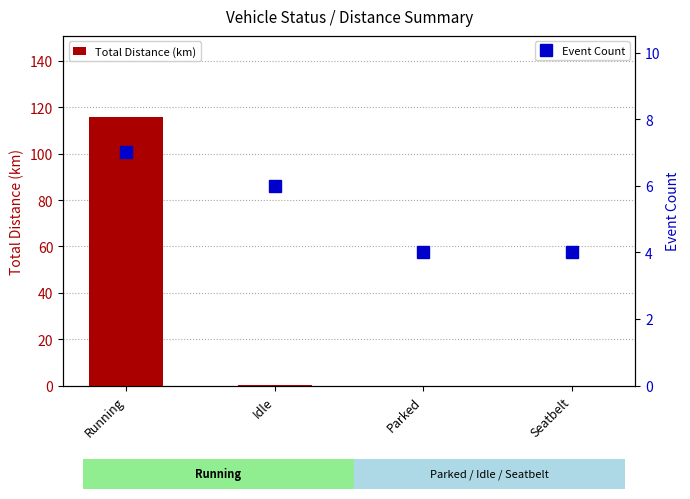

Between Idle and Seatbelt, which is larger?

Idle